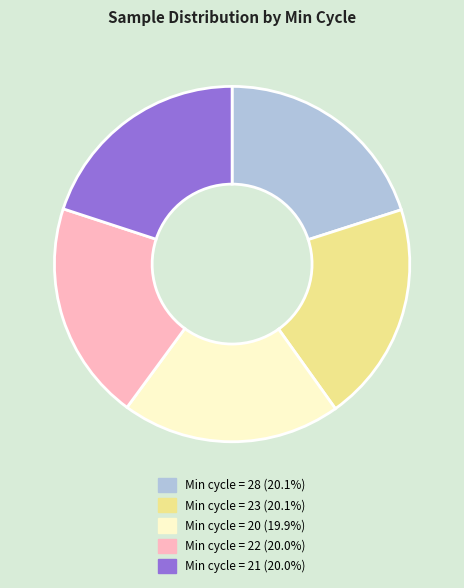

Does Min cycle = 20 (19.9%) represent more than half of the total?

No